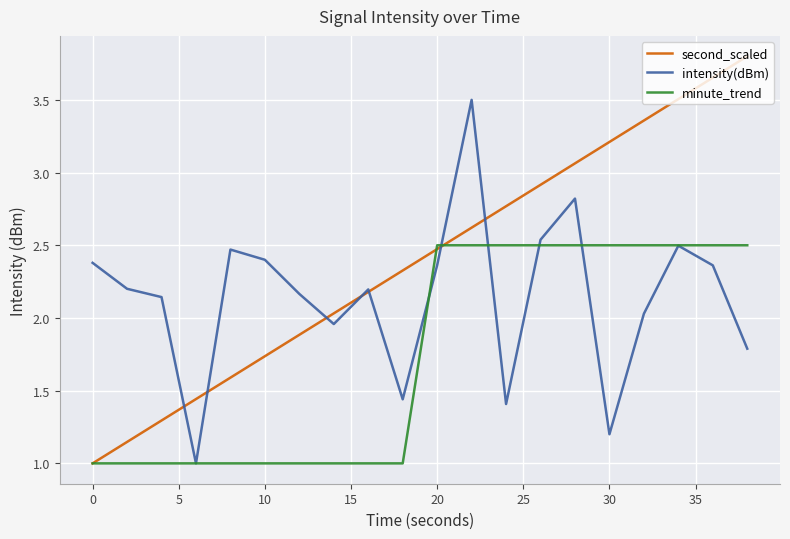

How many interior local valleys does the intensity(dBm) series have?

5